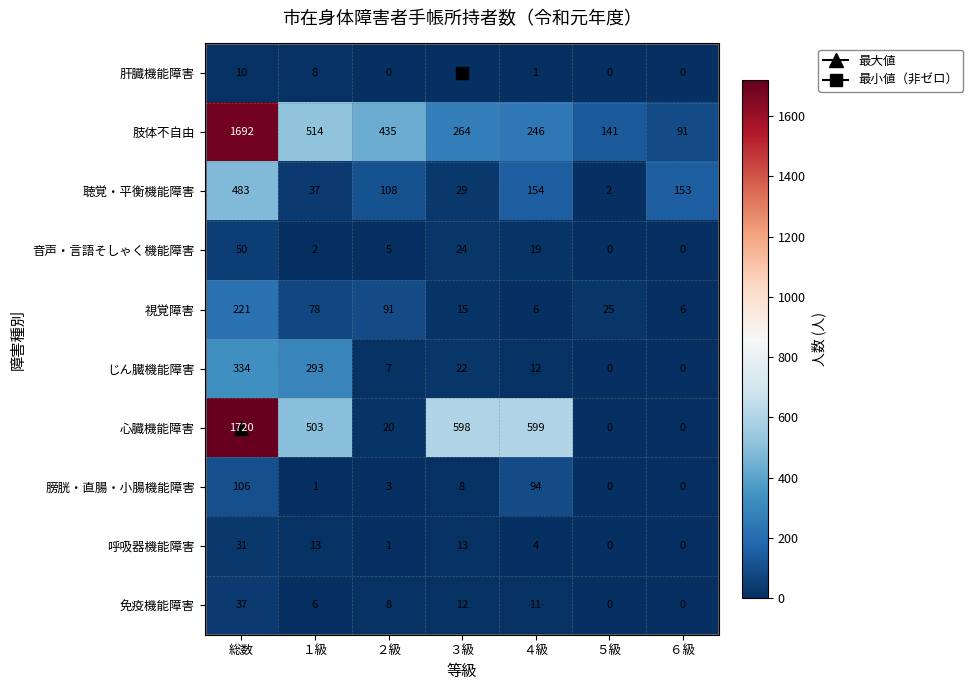

Rank the series by their maximum value, from highest to lowest.

心臓機能障害, 肢体不自由, 聴覚・平衡機能障害, じん臓機能障害, 視覚障害, 膀胱・直腸・小腸機能障害, 音声・言語そしゃく機能障害, 免疫機能障害, 呼吸器機能障害, 肝臓機能障害